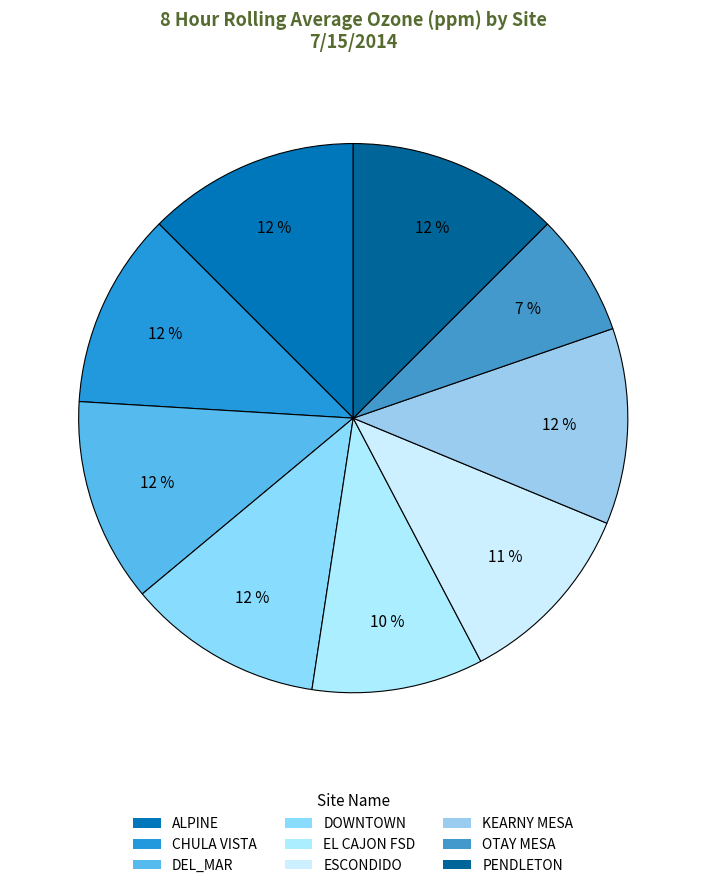

Rank the categories by value from lowest to highest.

OTAY MESA, EL CAJON FSD, ESCONDIDO, CHULA VISTA, DOWNTOWN, KEARNY MESA, DEL_MAR, ALPINE, PENDLETON